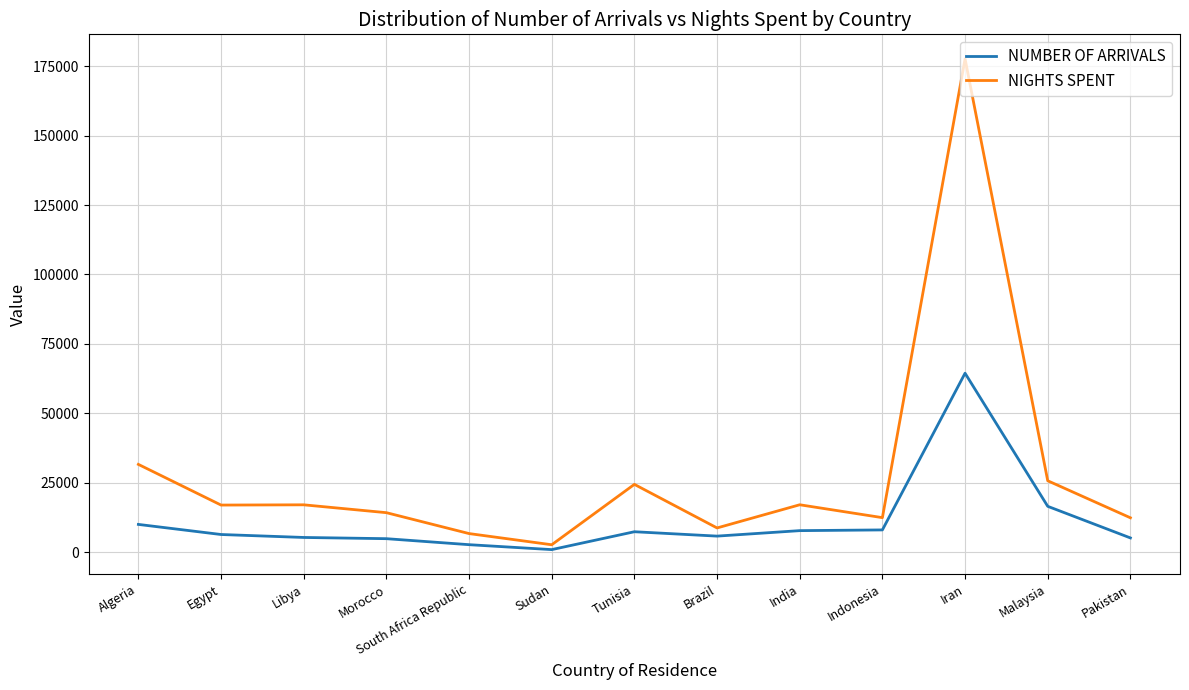

What is the sum of all NIGHTS SPENT values?

367413